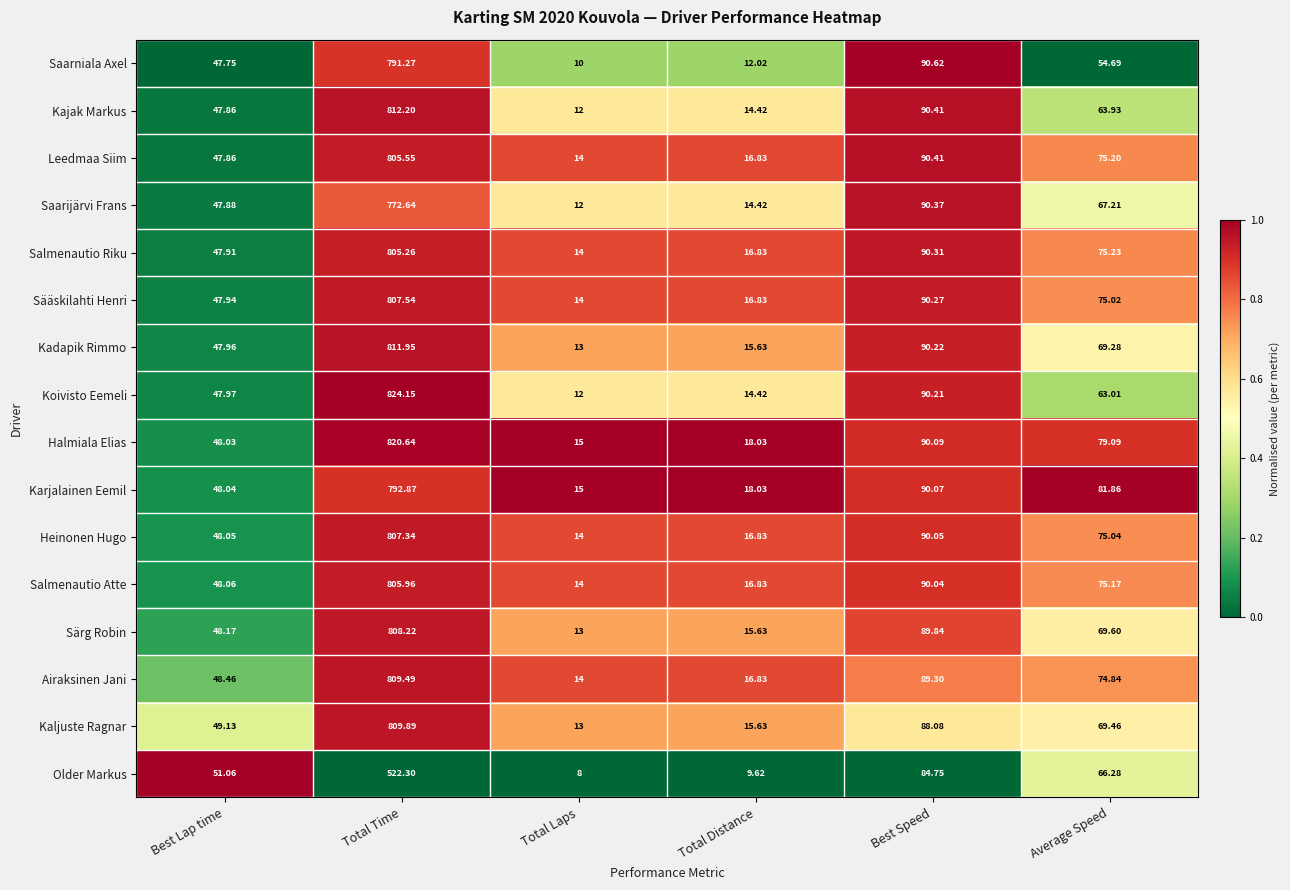

At Average Speed, list the series in order from smallest to largest.

Saarniala Axel, Koivisto Eemeli, Kajak Markus, Older Markus, Saarijärvi Frans, Kadapik Rimmo, Kaljuste Ragnar, Särg Robin, Airaksinen Jani, Sääskilahti Henri, Heinonen Hugo, Salmenautio Atte, Leedmaa Siim, Salmenautio Riku, Halmiala Elias, Karjalainen Eemil